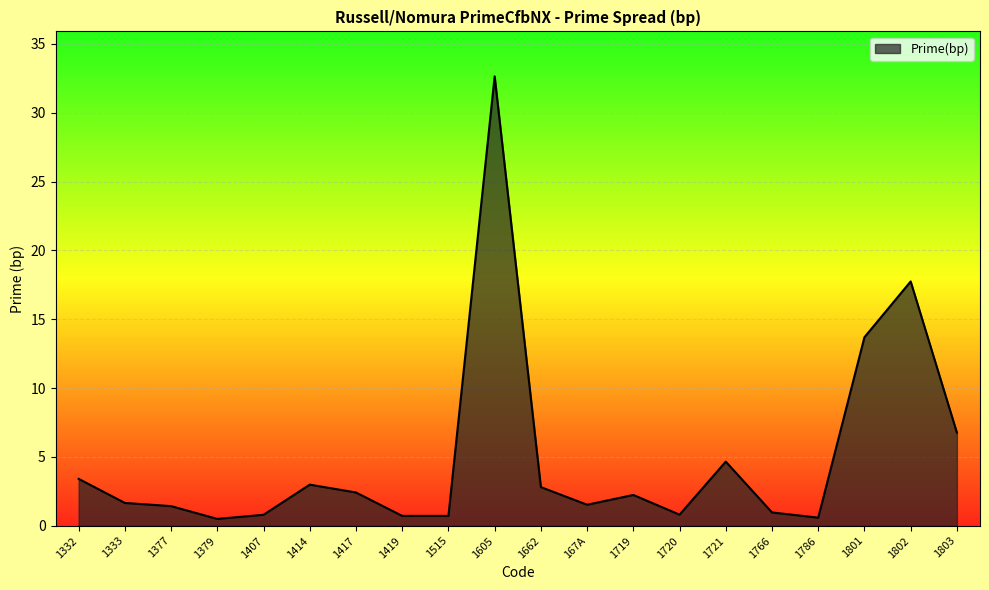

What position from the right is 1803?

1